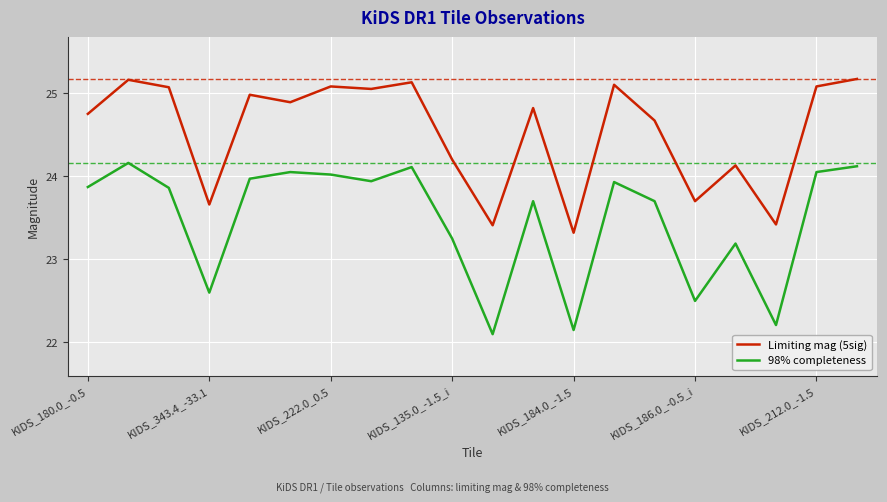

List the series in order of their peak value, highest first.

Limiting mag (5sig), 98% completeness